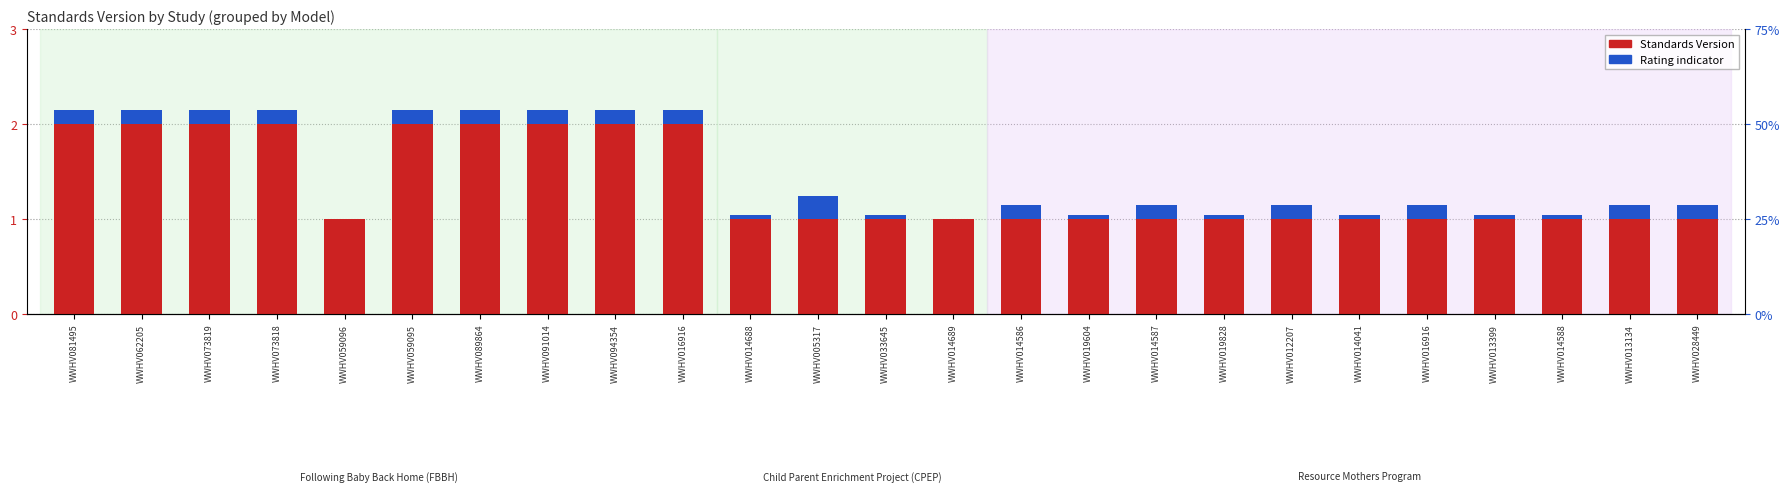

Are the bars horizontal?

No